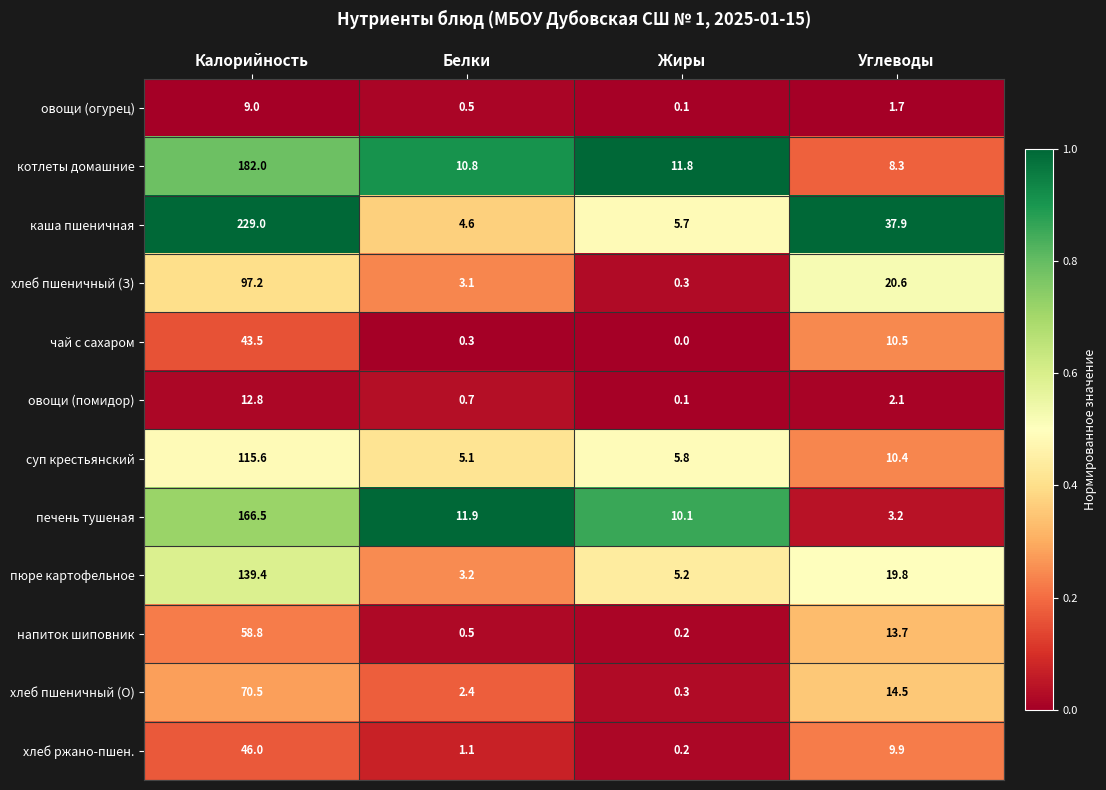

The value of каша пшеничная at Жиры is 5.7. True or false?

True